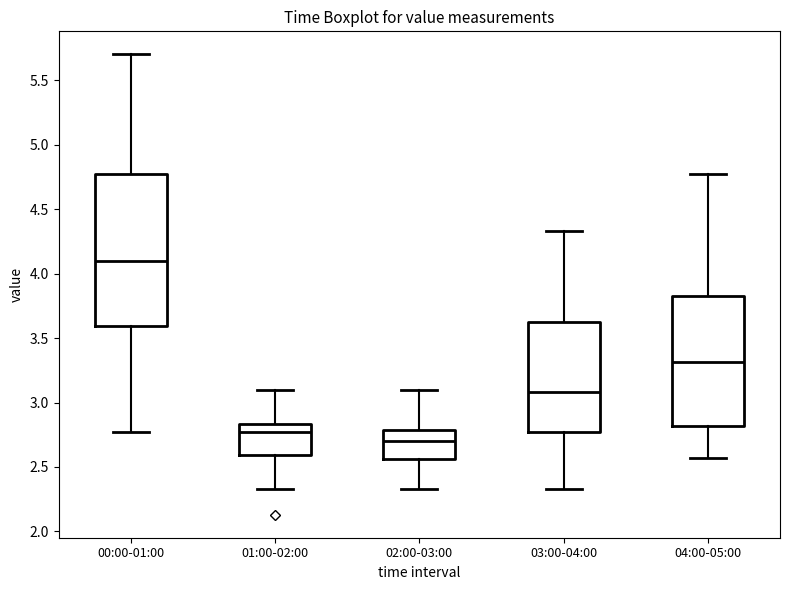

Comparing the boxes themselves (not the whiskers), which one is the tallest?

00:00-01:00